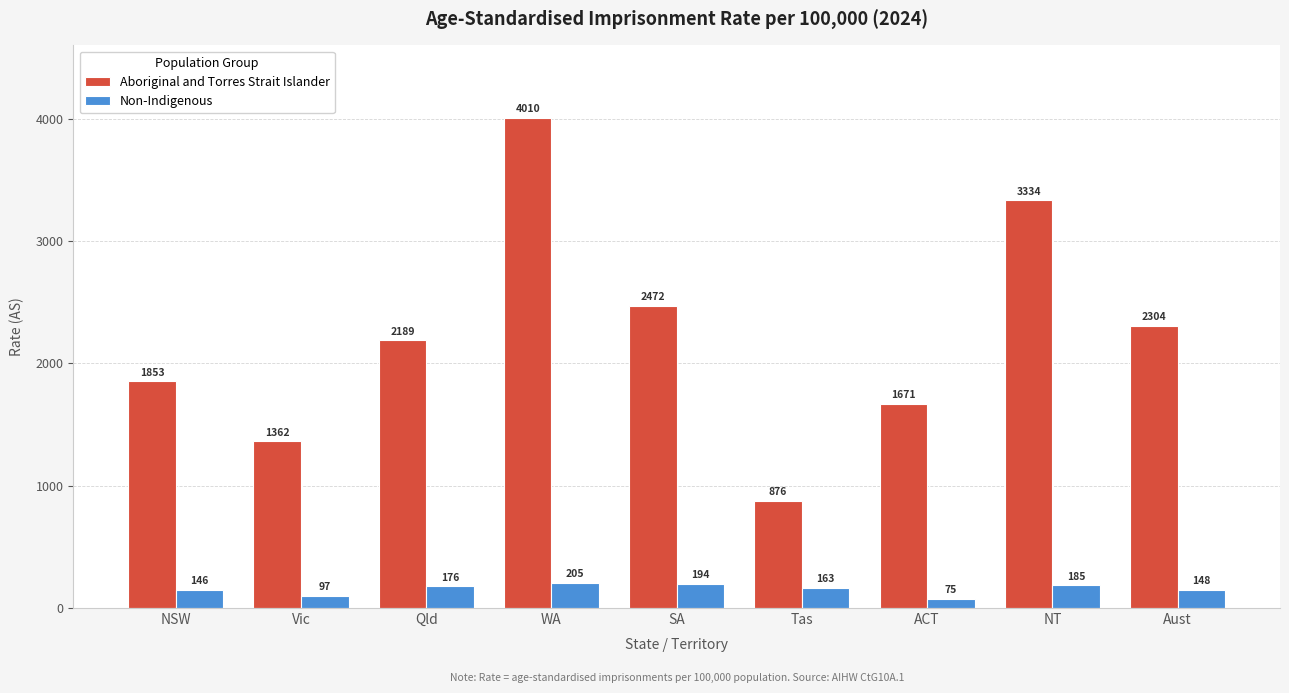

Count the number of categories in the chart.

9